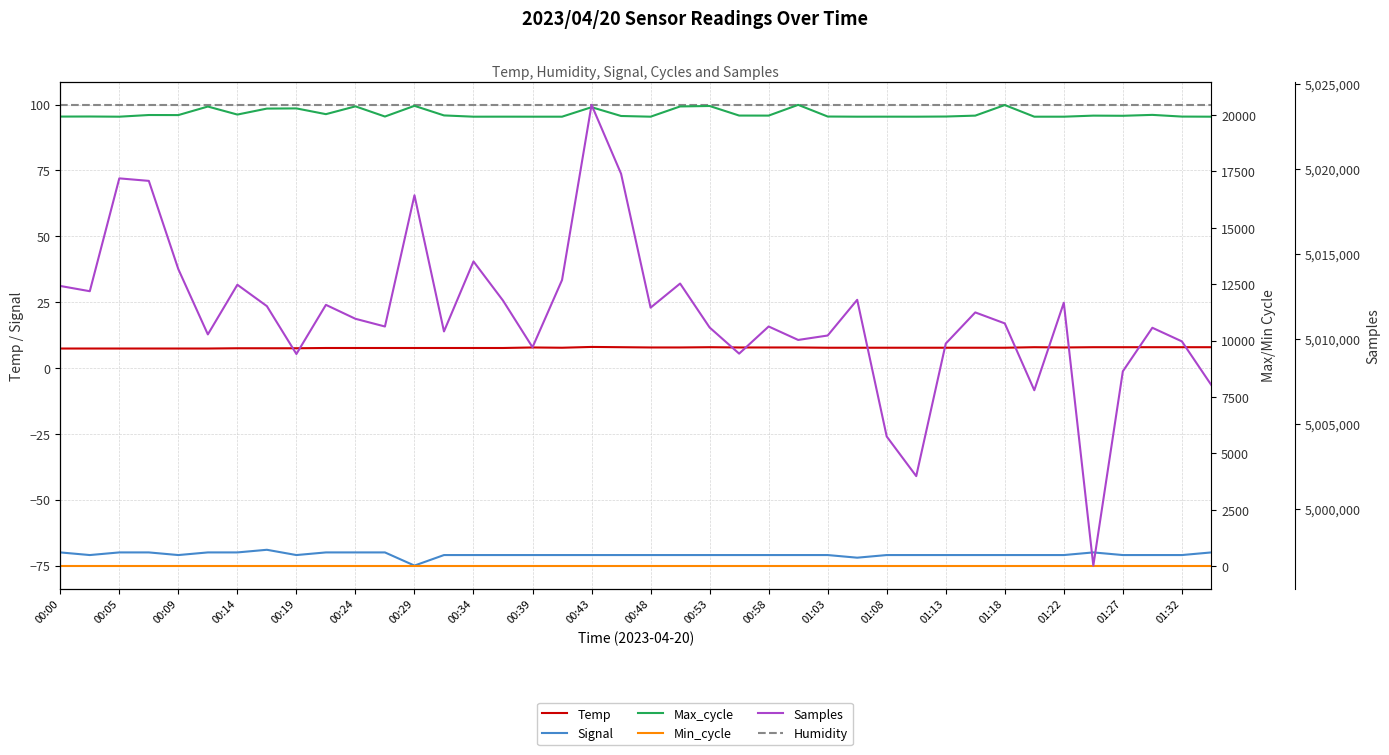

True or false: Max_cycle has a value of 11436.3 at 00:53.

False